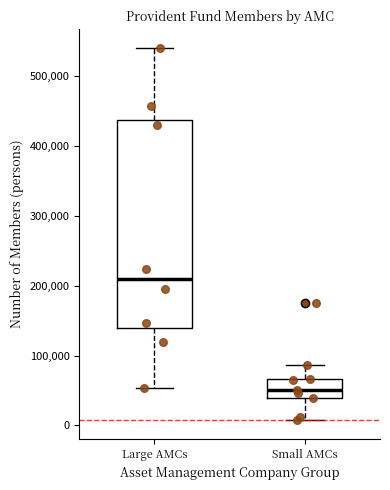

Reading left to right, read every box against the y-axis: the position of its median line, the range the box covers, and the ends of its whiskers. The values are not printed on the chart, so give them approximately, as read against the axis.

Large AMCs: median 210000, box 140000 to 440000, whiskers 50000 to 540000
Small AMCs: median 50000, box 40000 to 70000, whiskers 10000 to 90000